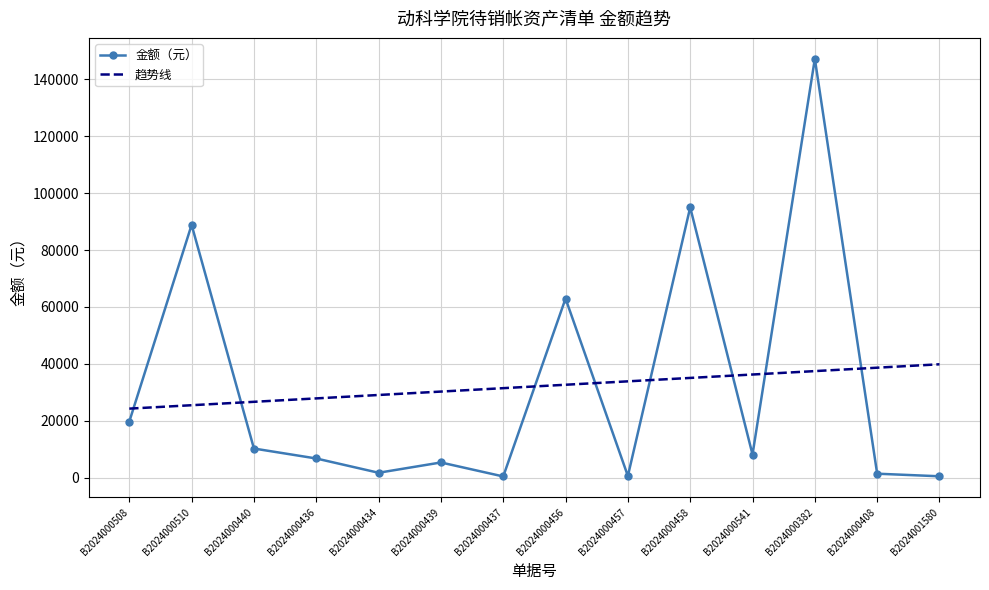

What is the difference between the maximum and minimum values in the 趋势线 series?

15595.6